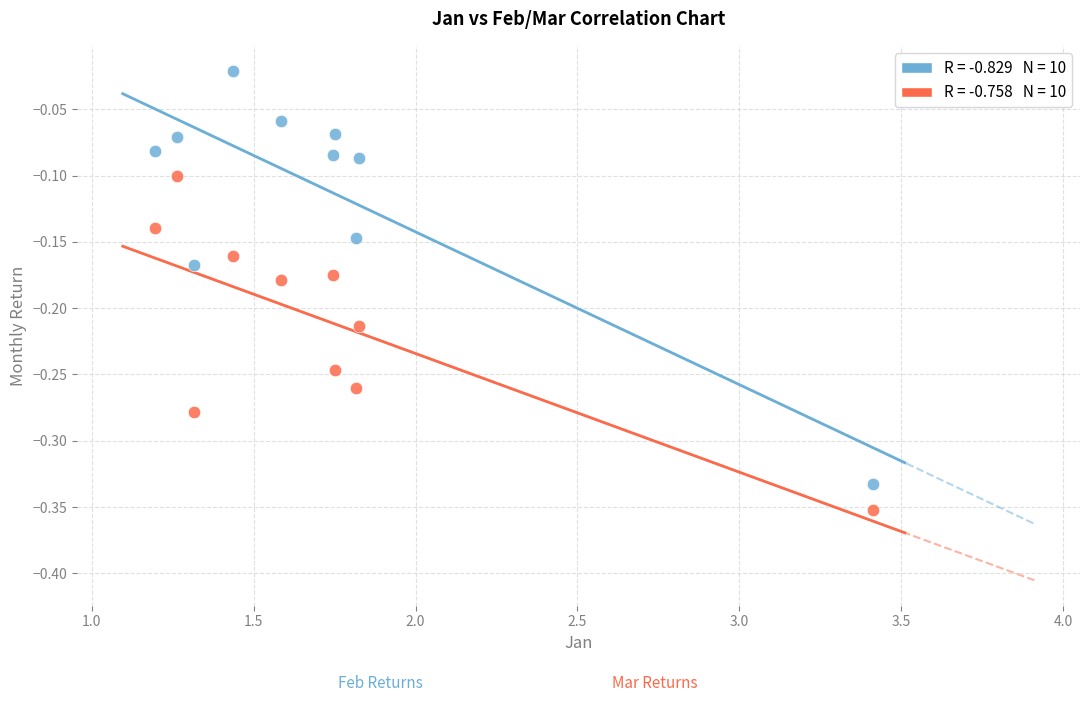

Across all data points, what is the range of Y values (max minus min)?

0.3